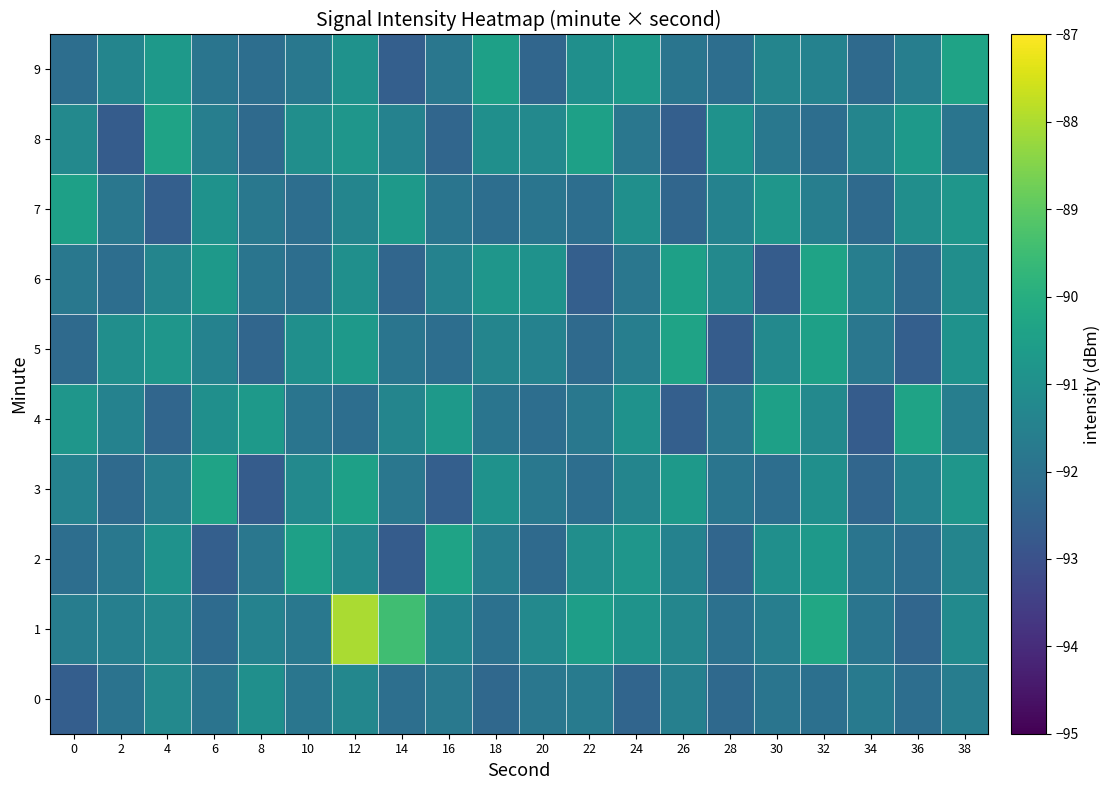

What is the greatest value displayed?

-88.0